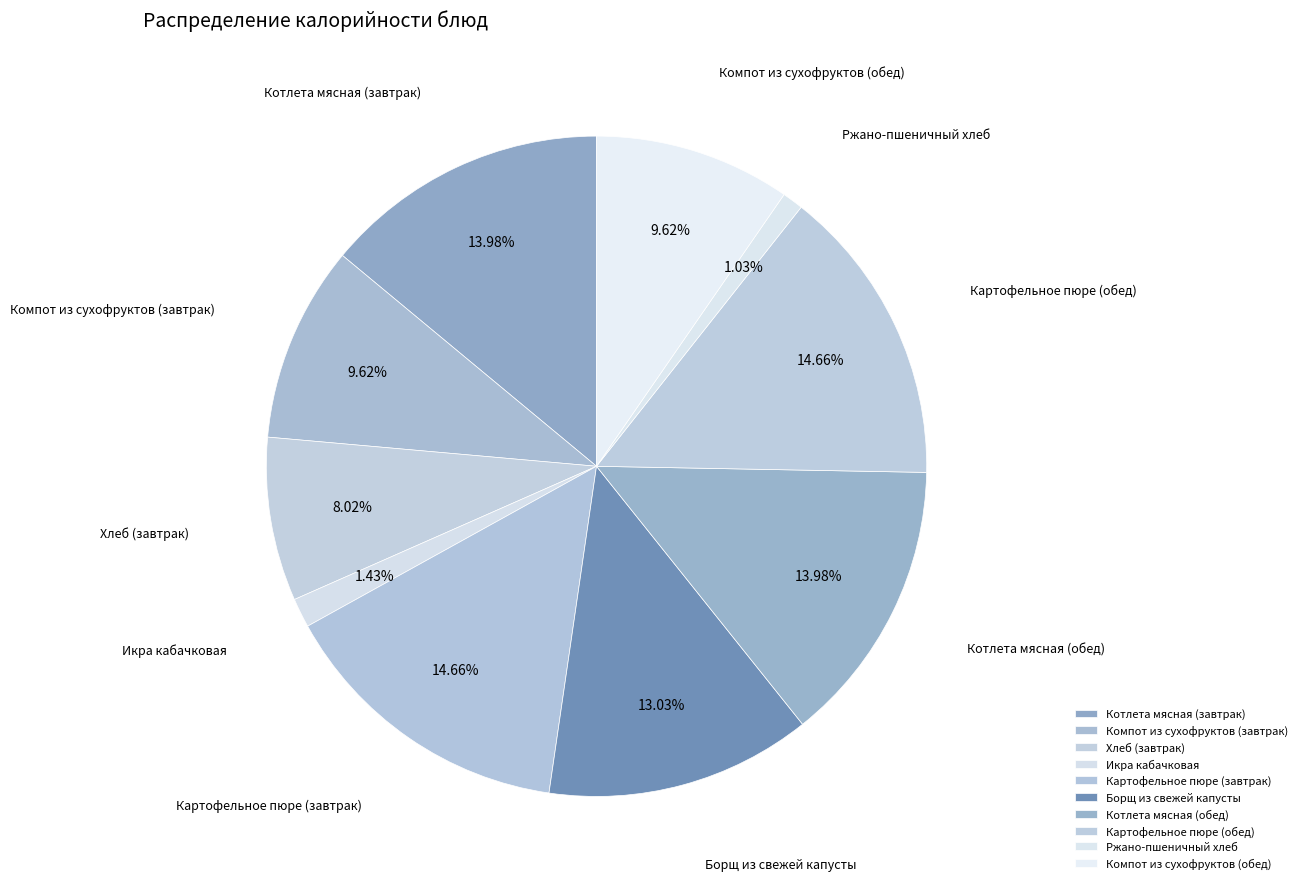

Rank the categories by value from highest to lowest.

Картофельное пюре (завтрак), Картофельное пюре (обед), Котлета мясная (завтрак), Котлета мясная (обед), Борщ из свежей капусты, Компот из сухофруктов (завтрак), Компот из сухофруктов (обед), Хлеб (завтрак), Икра кабачковая, Ржано-пшеничный хлеб